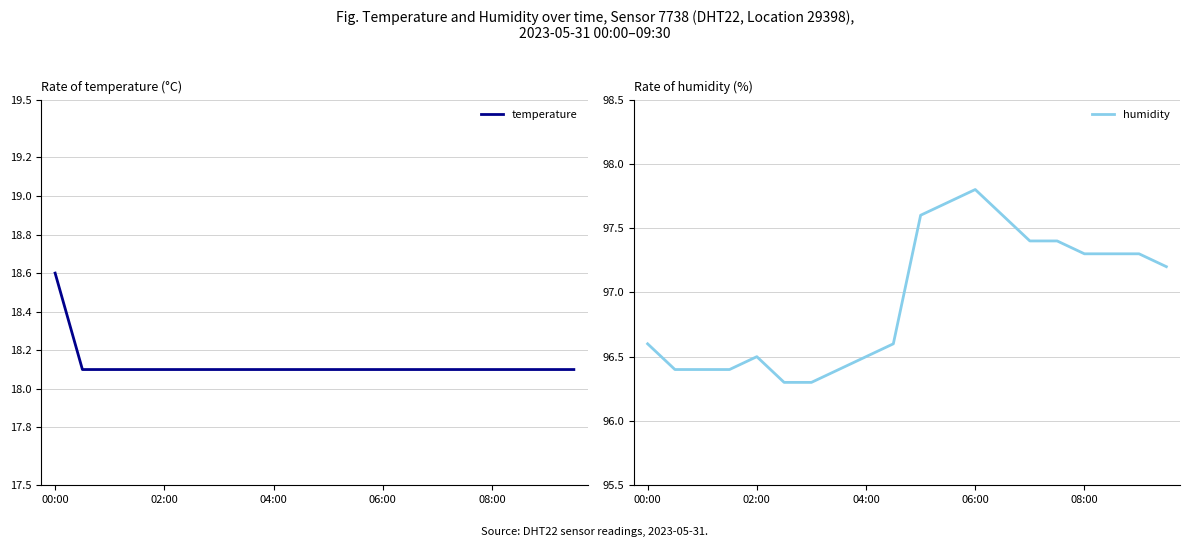

Rank the series by their average value, from lowest to highest.

temperature, humidity